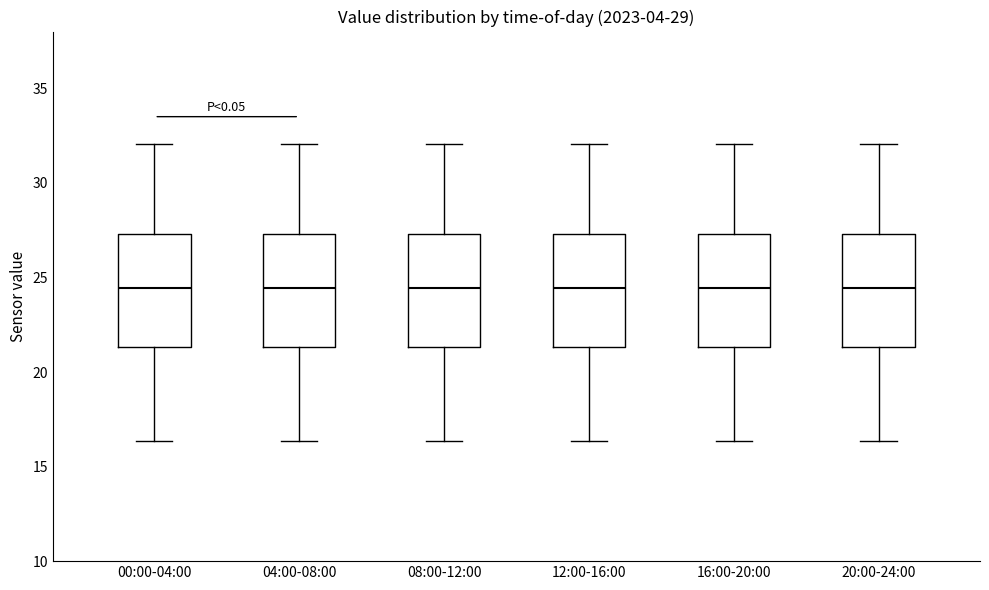

Where does the upper whisker of the box for 16:00-20:00 end on the y-axis? The values are not printed on the chart, so give them approximately, as read against the axis.

32.0